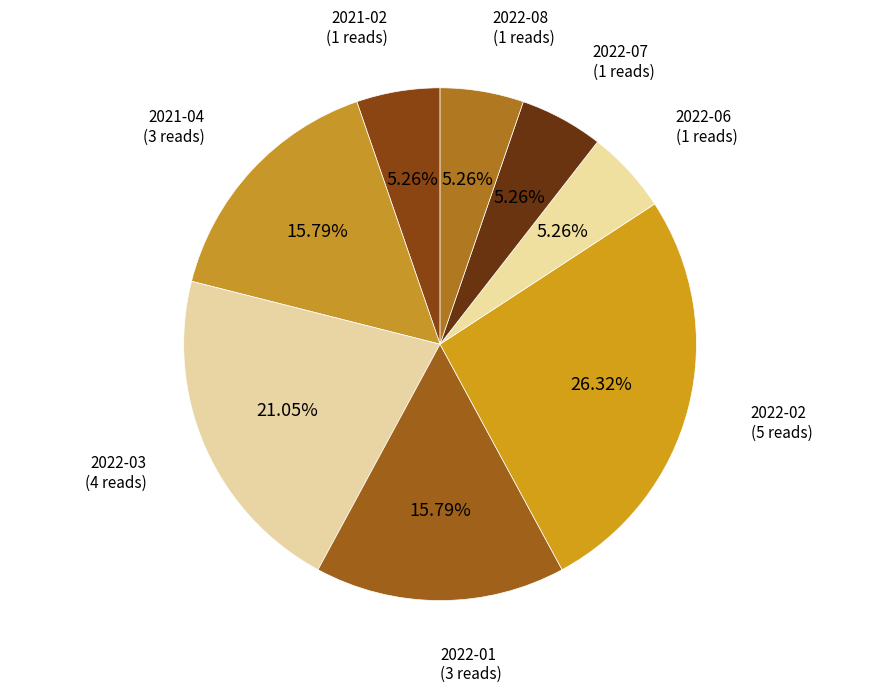

Does any single category account for the majority?

No